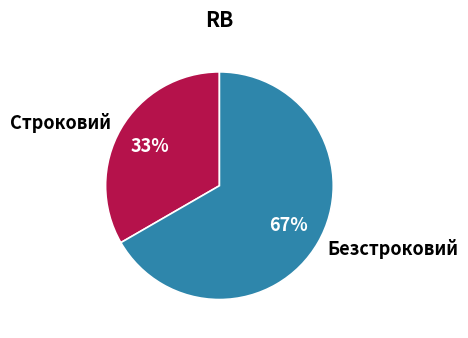

To the nearest percent, what portion does Безстроковий represent?

67%